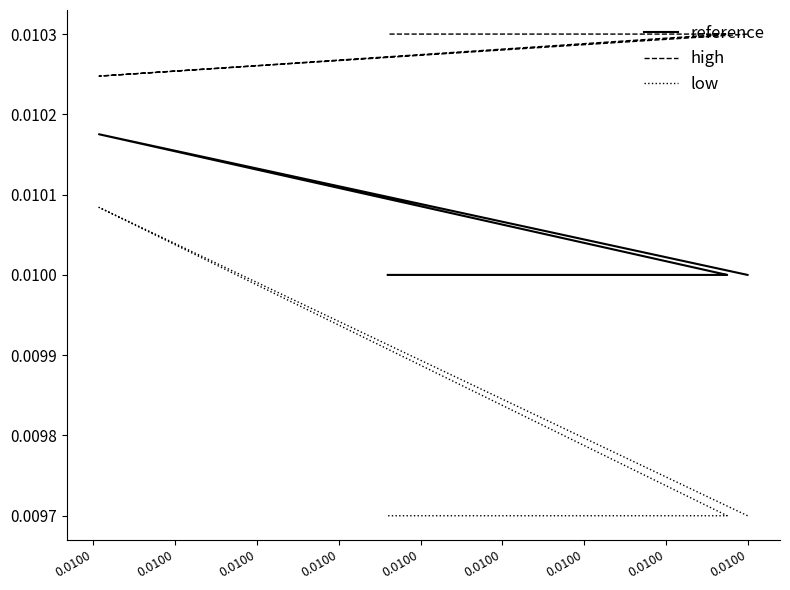

What is the sum of all reference values?

0.2